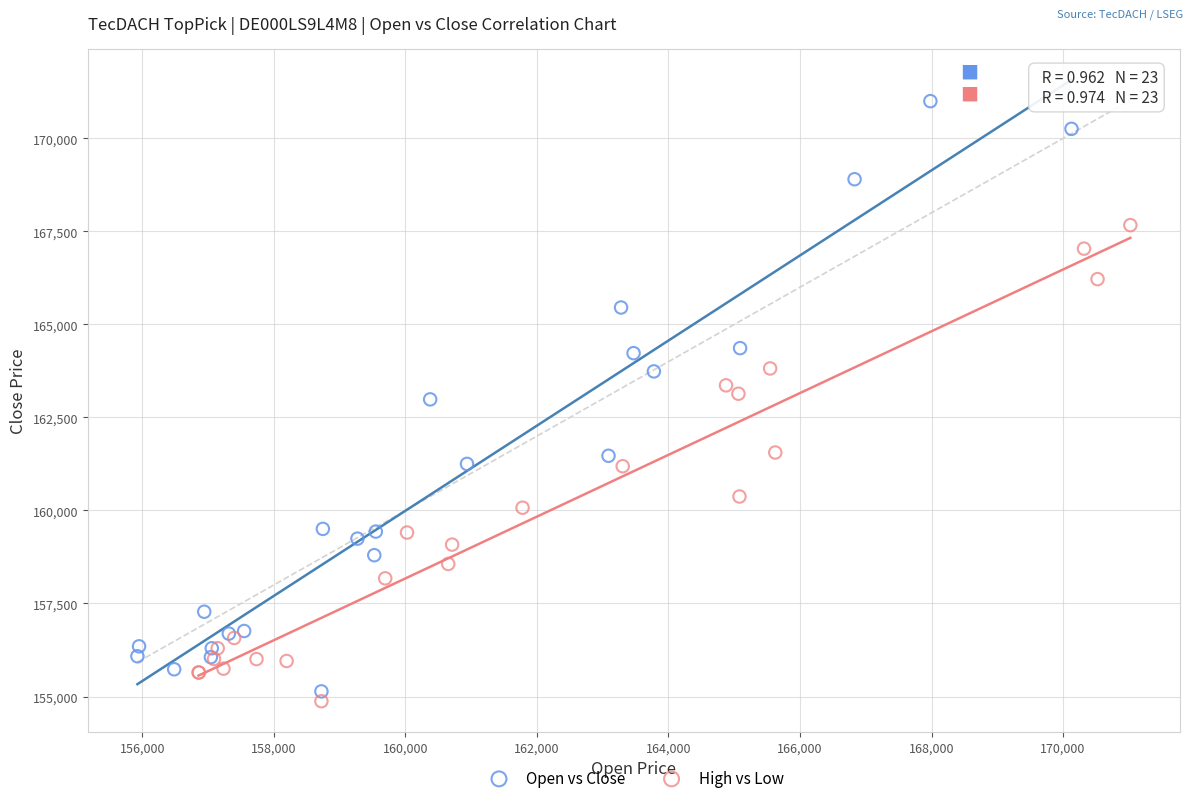

Which series reaches the minimum Y coordinate?

High vs Low